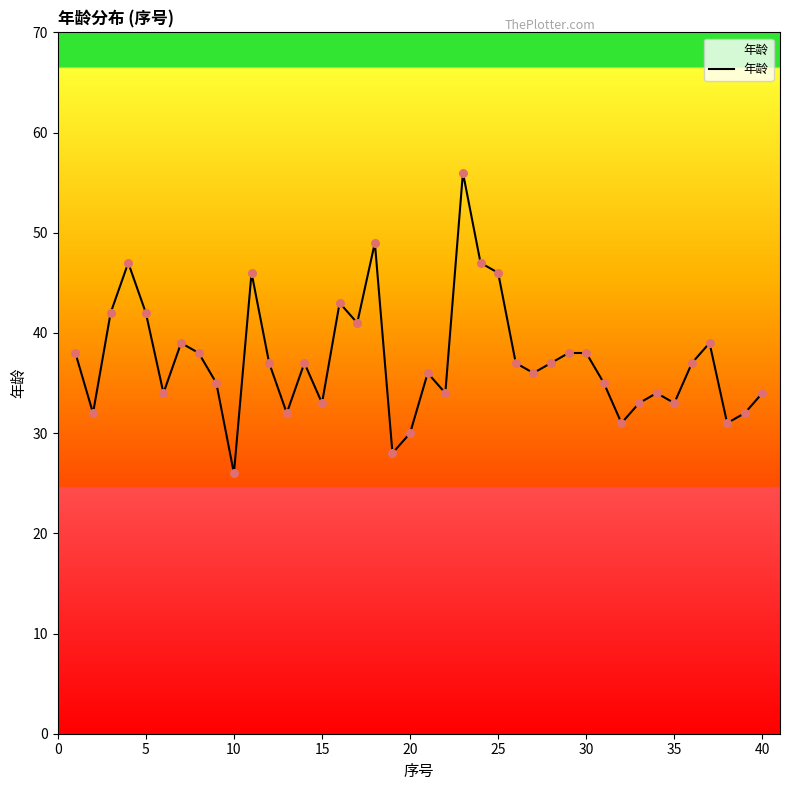

What is the minimum value shown in the chart?

26